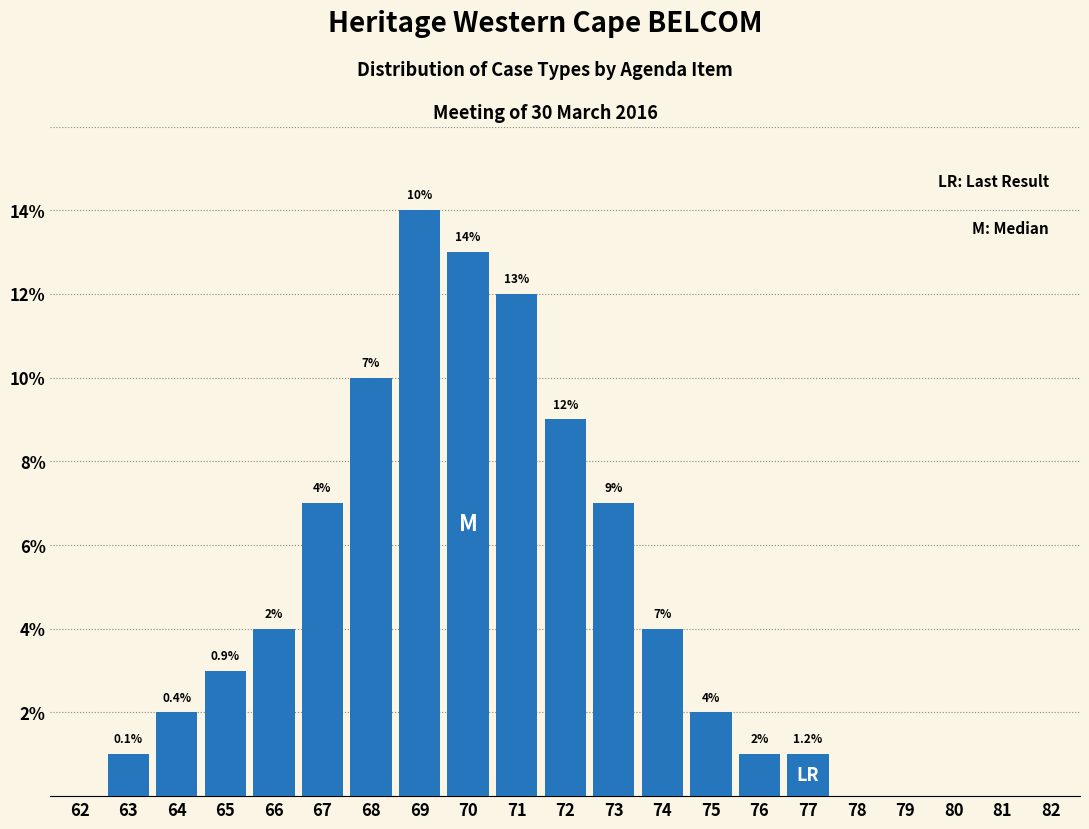

Reading right to left, what are all the values shown in this chart?

82=0	81=0	80=0	79=0	78=0	77=1	76=1	75=2	74=4	73=7	72=9	71=12	70=13	69=14	68=10	67=7	66=4	65=3	64=2	63=1	62=0